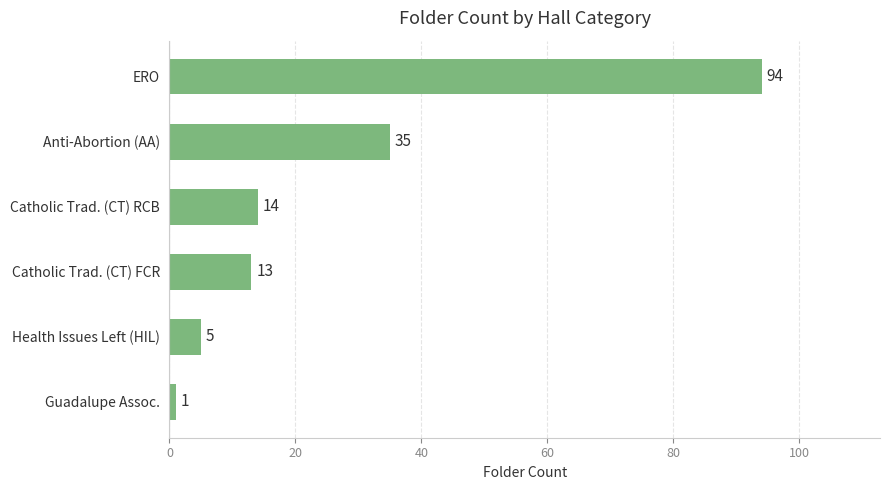

At which label is the value closest to 47?

Anti-Abortion (AA)